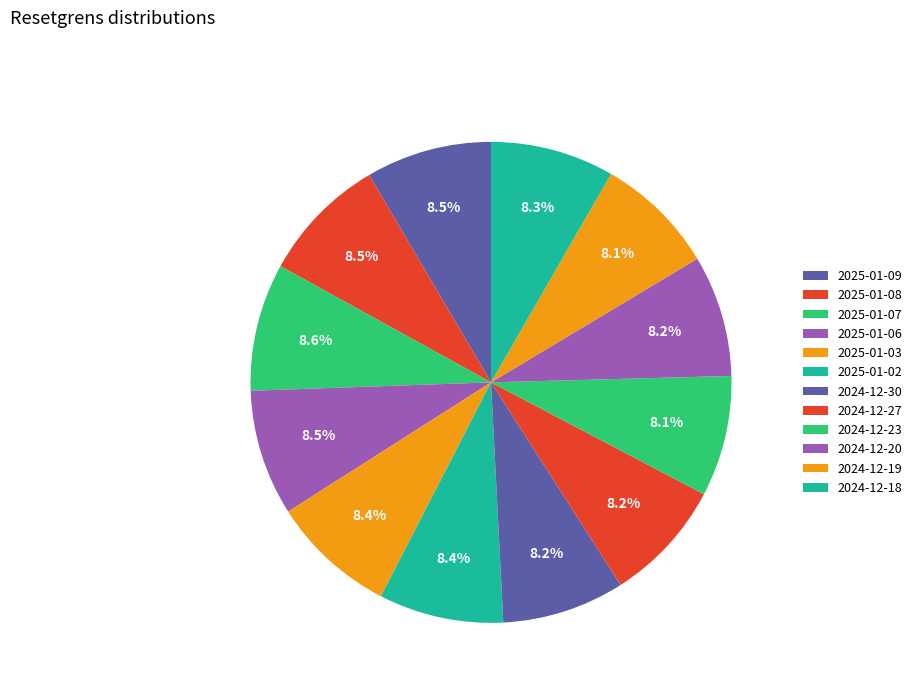

Count the number of slices in the pie.

12